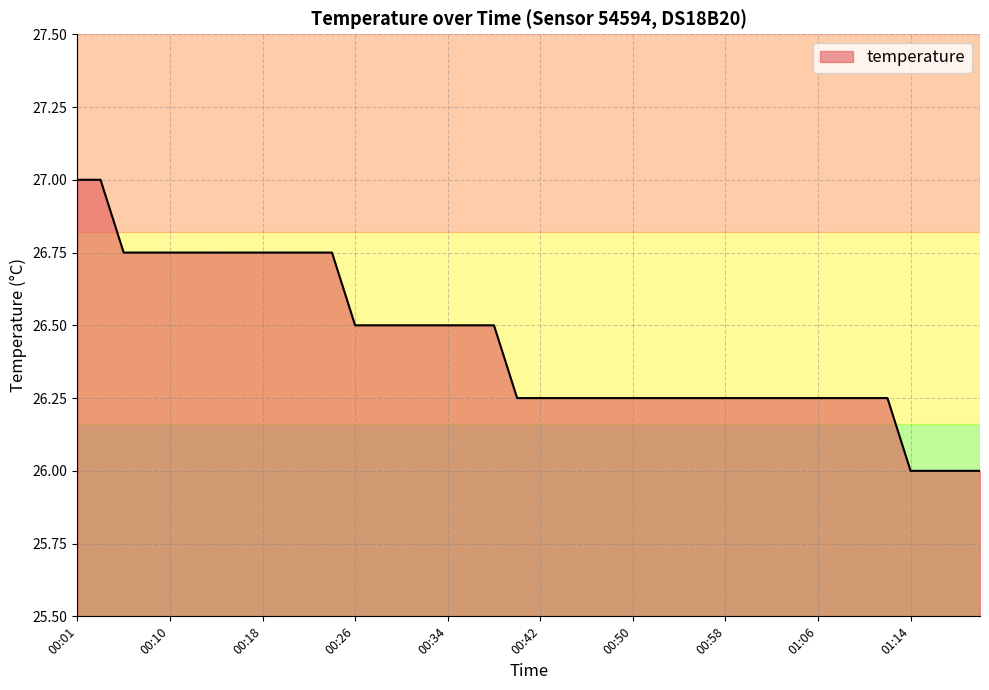

What is the difference between the maximum and minimum values?

1.0